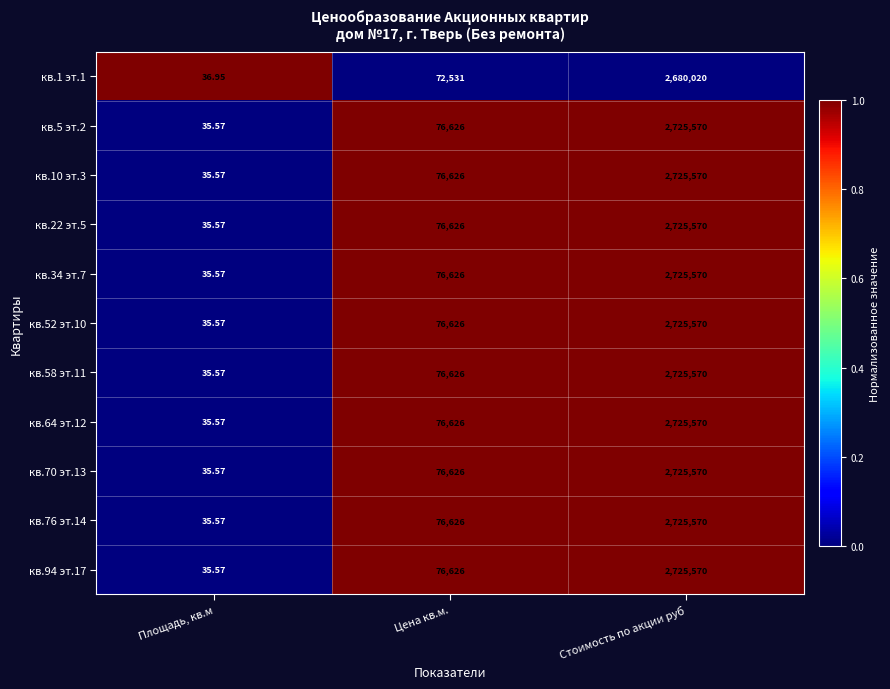

Which category has the lowest value across all series?

Площадь, кв.м